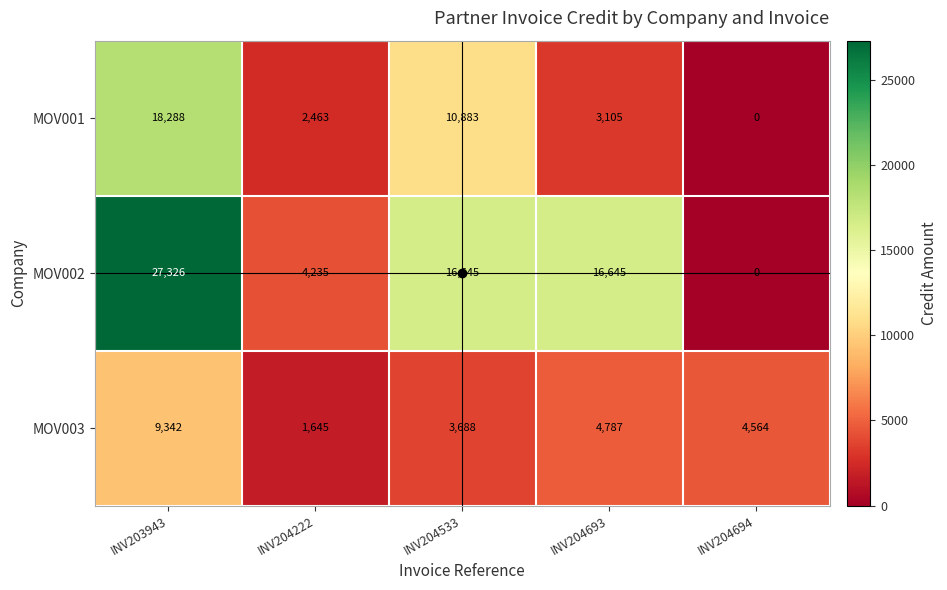

List the series in order of their overall mean, highest first.

MOV002, MOV001, MOV003